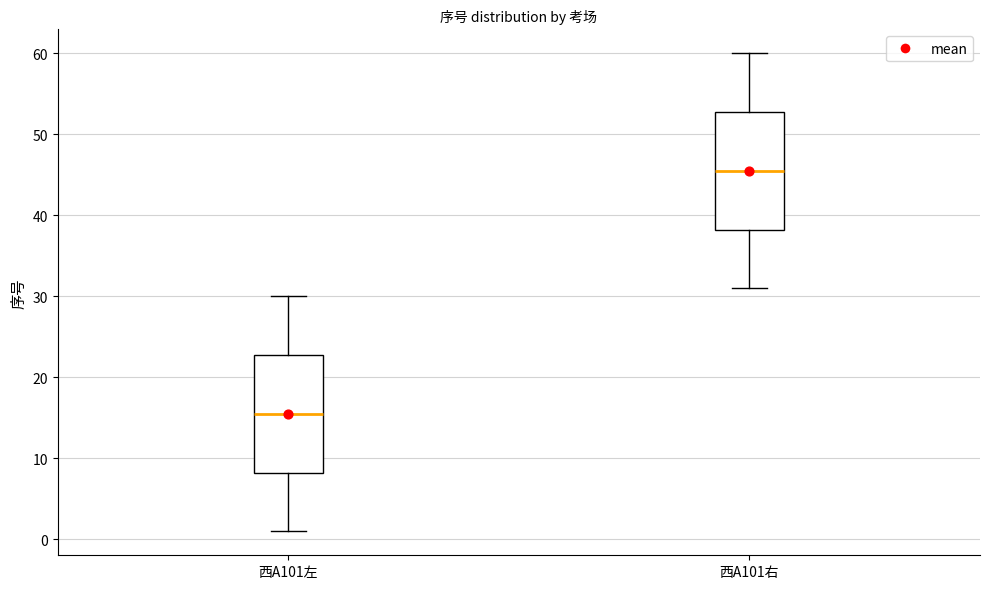

Reading left to right, read every box against the y-axis: the position of its median line, the range the box covers, and the ends of its whiskers. The values are not printed on the chart, so give them approximately, as read against the axis.

西A101左: median 16, box 8 to 23, whiskers 1 to 30
西A101右: median 46, box 38 to 53, whiskers 31 to 60